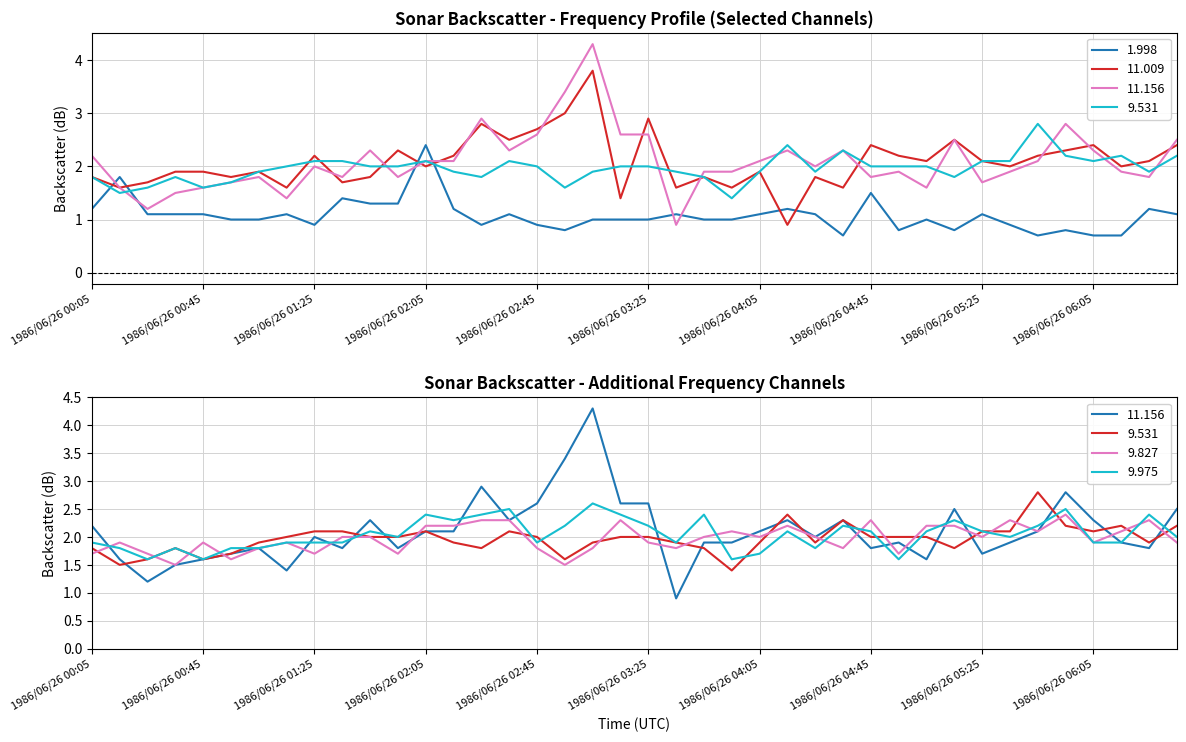

What is the sum of the 11.156 values at 1986/06/26 04:55 and 1986/06/26 00:15?

3.5